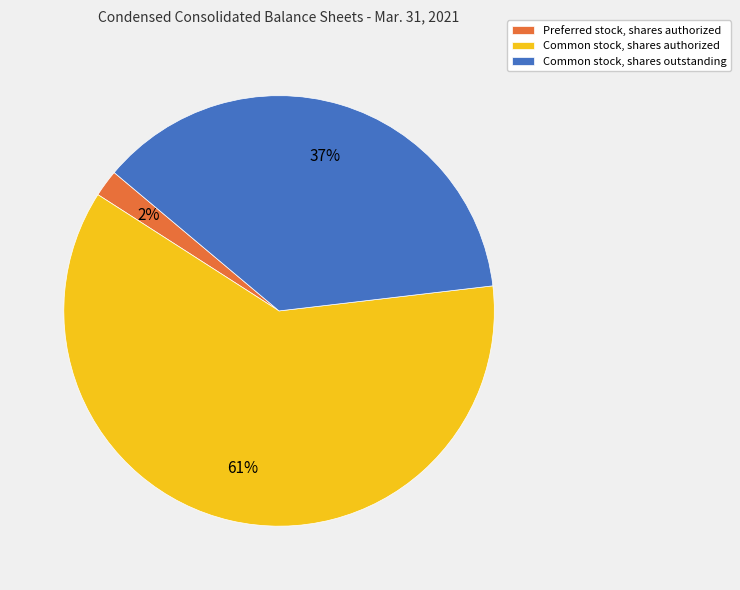

Which has a higher value, Common stock, shares authorized or Common stock, shares outstanding?

Common stock, shares authorized